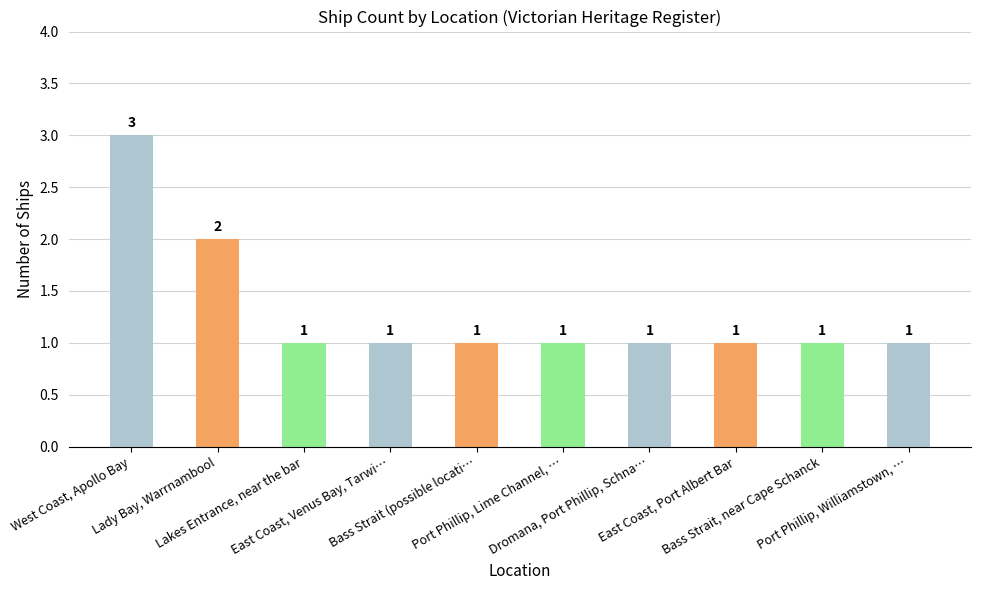

The value at East Coast, Port Albert Bar is 1. True or false?

True